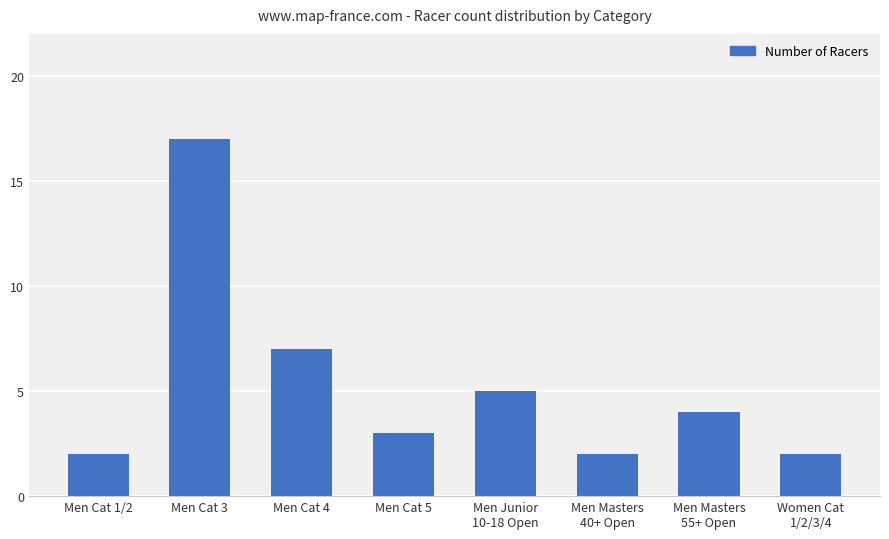

What is the sum of all values?

42